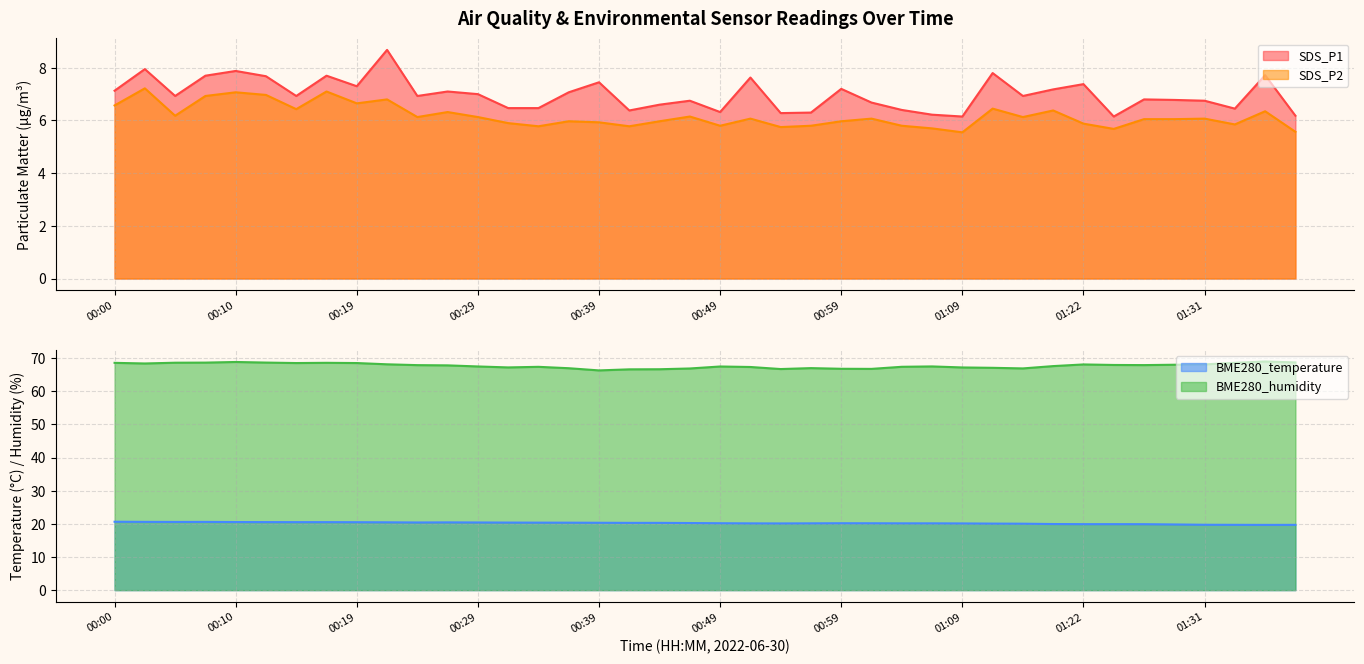

What is the value of the SDS_P2 point at the 33rd from the left?

5.9